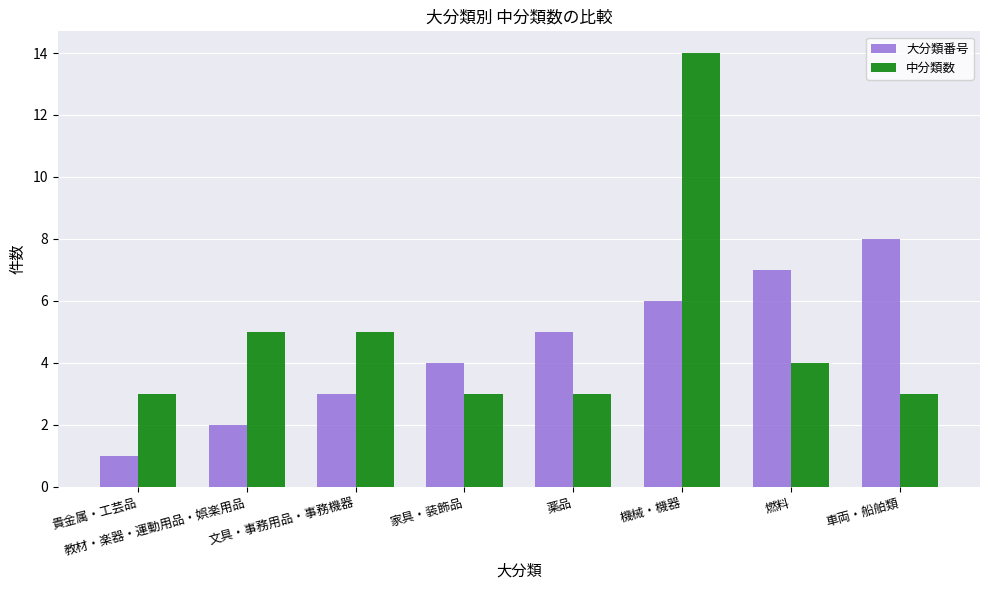

List the series in order of their peak value, lowest first.

大分類番号, 中分類数